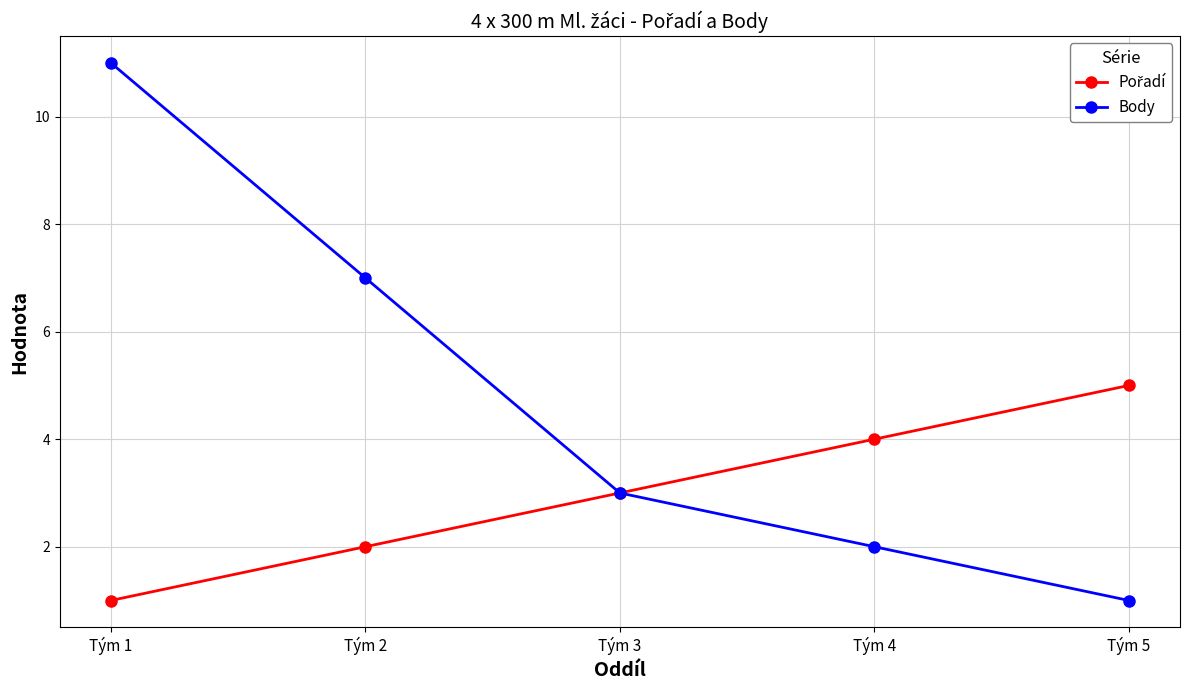

What is the value of the Body point at the 1st from the left?

11